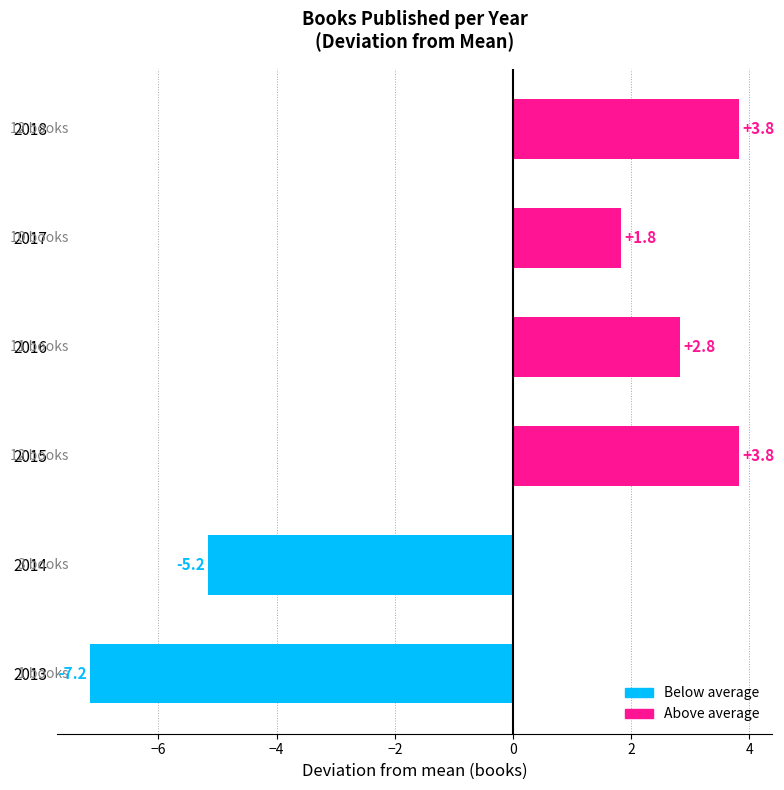

What is the maximum value shown in the chart?

3.8